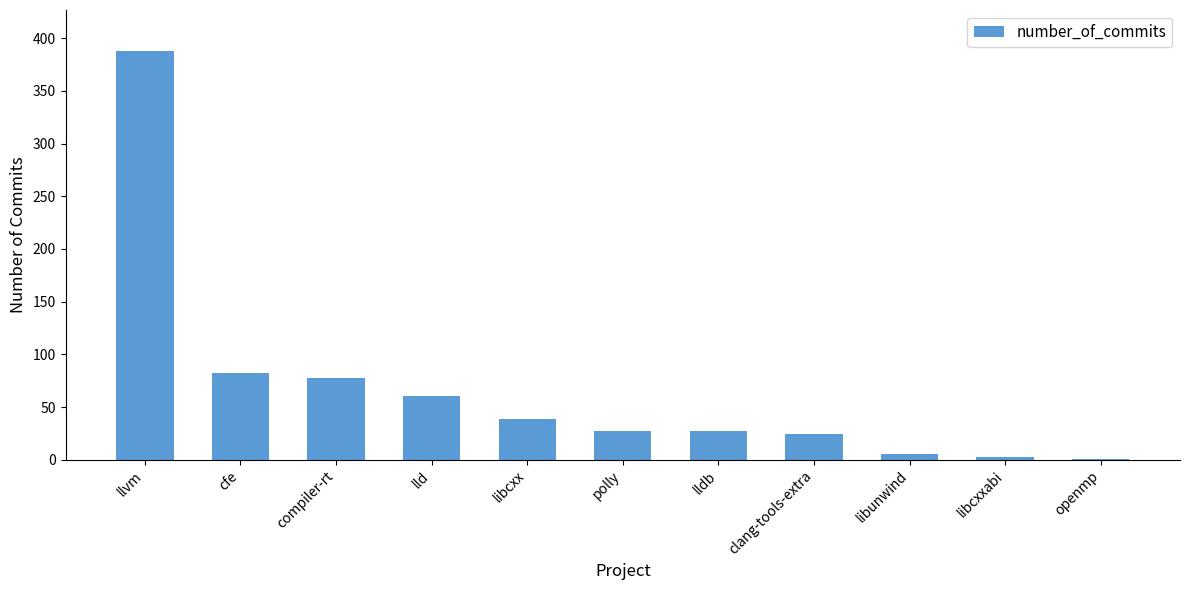

What is the sum of all values?

734